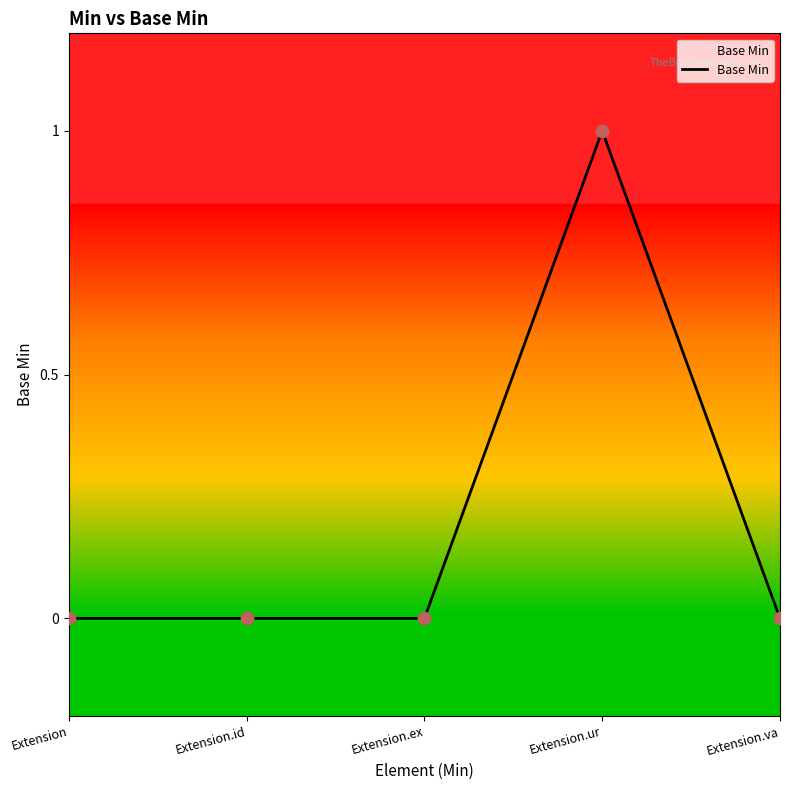

Between Extension.id and Extension.ur, which is larger?

Extension.ur